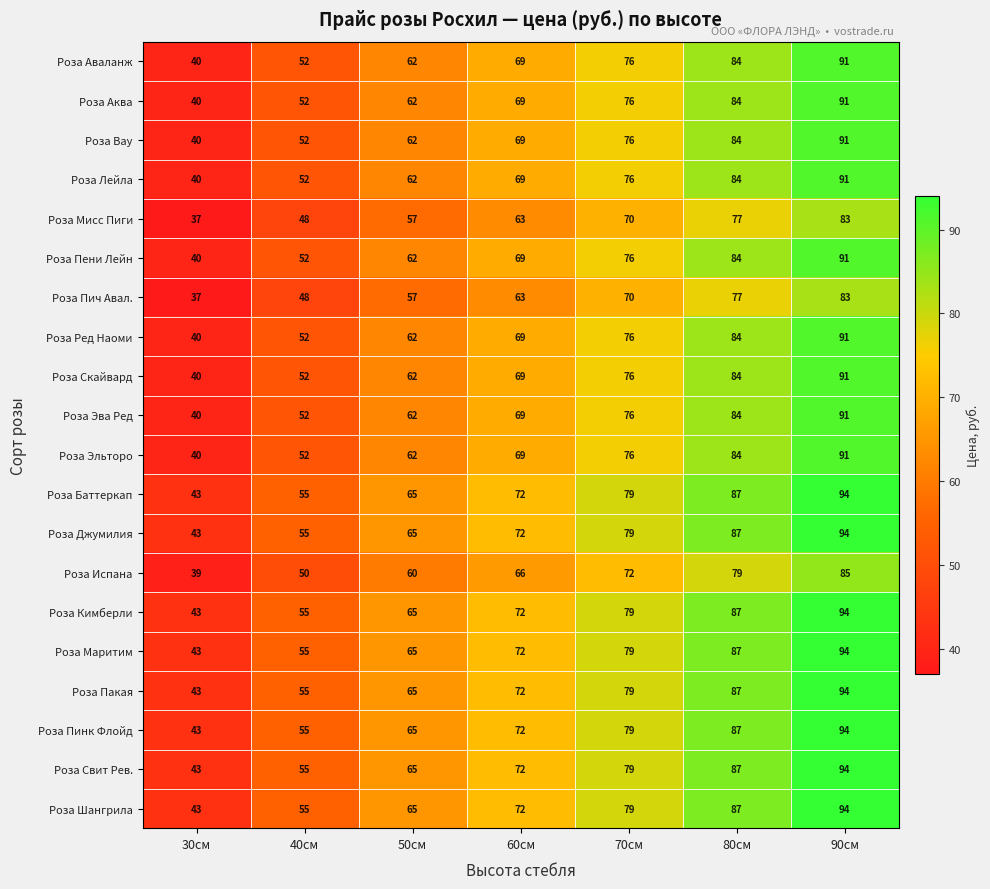

What is the highest value of the Роза Пинк Флойд series?

94